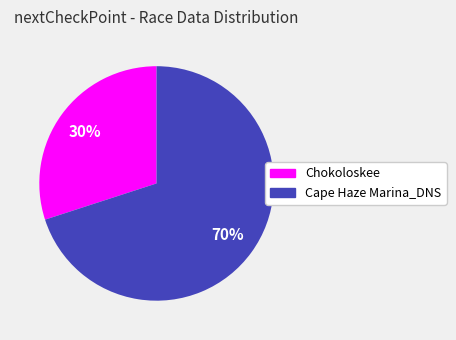

To the nearest percent, what is the average slice percentage?

50%